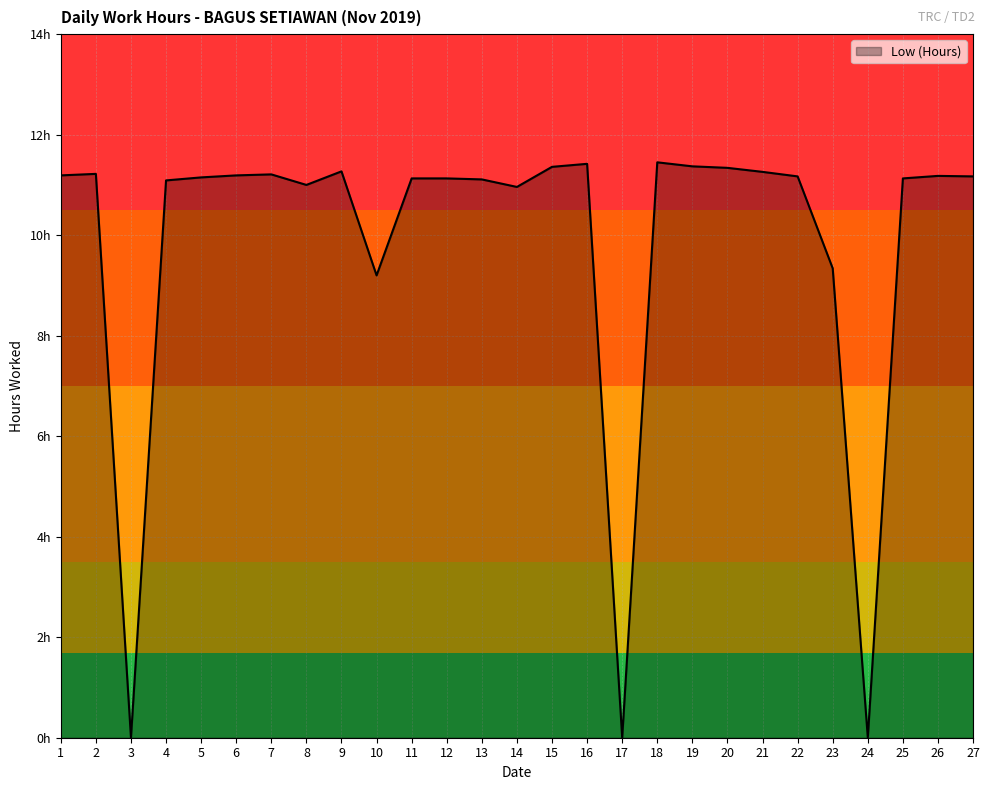

How many points are lower than both their immediate neighbors (excluding endpoints)?

6